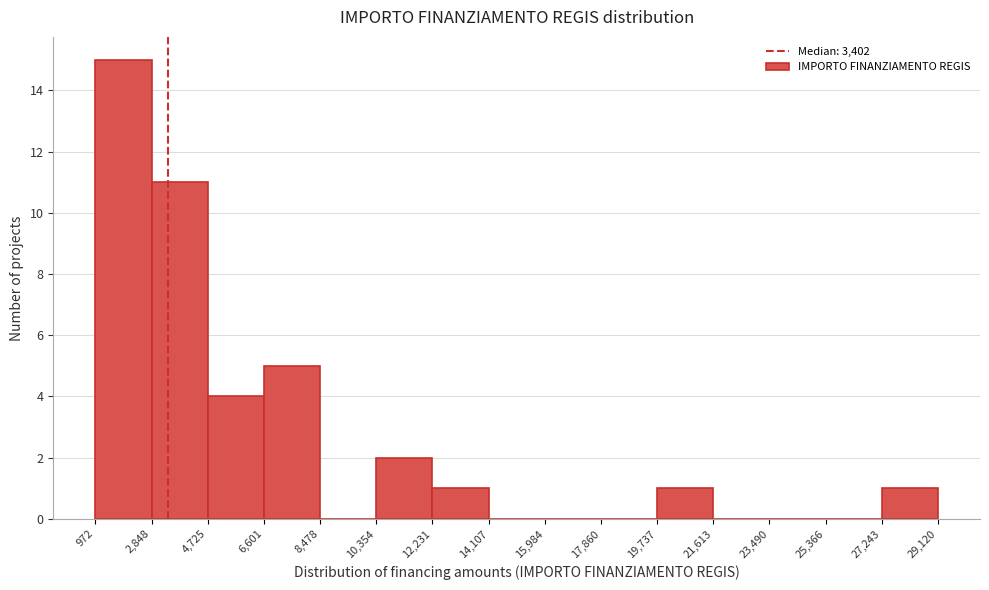

What is the height of the bar covering 4,725 to 6,601 on the x-axis? The values are not printed on the chart, so give them approximately, as read against the axis.

4